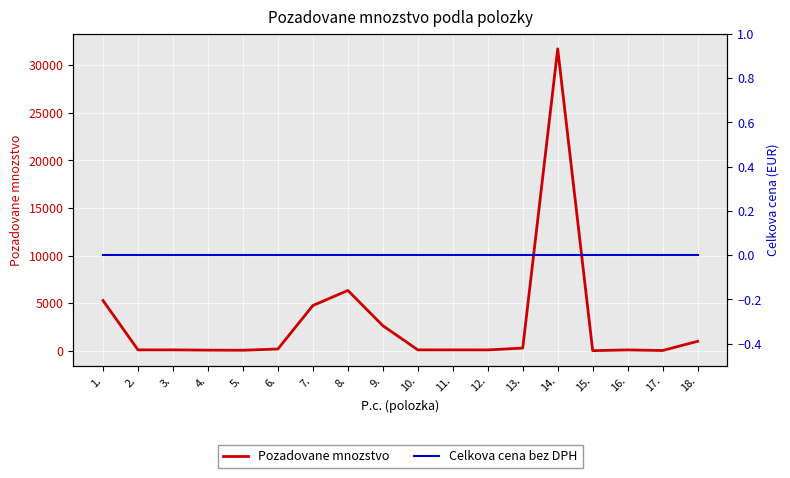

List the series in order of their peak value, highest first.

Pozadovane mnozstvo, Celkova cena bez DPH